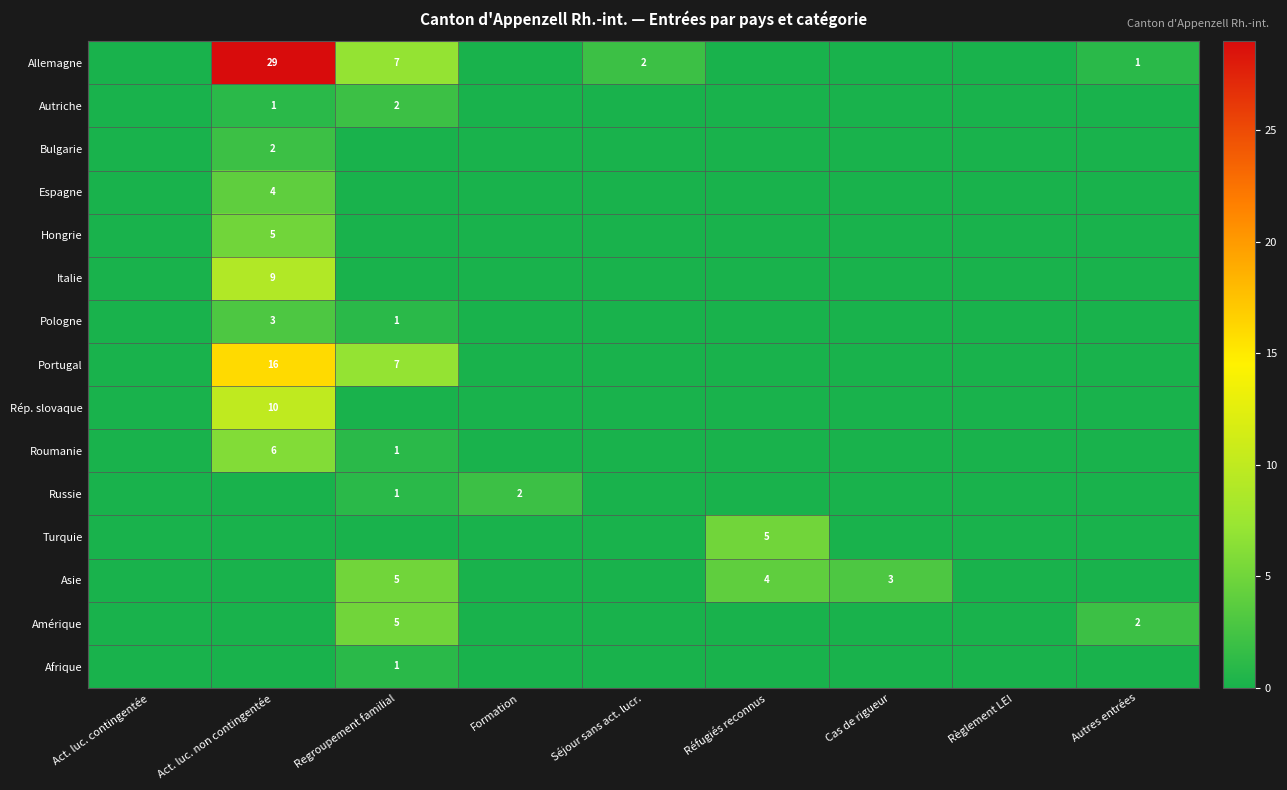

True or false: Portugal has a value of 16 at Act. luc. non contingentée.

True